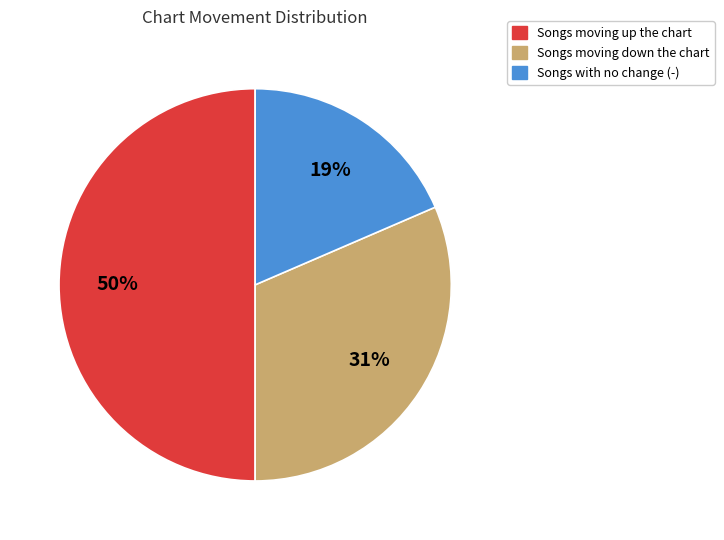

To the nearest percent, what is the difference between the largest and smallest slice percentages?

31%